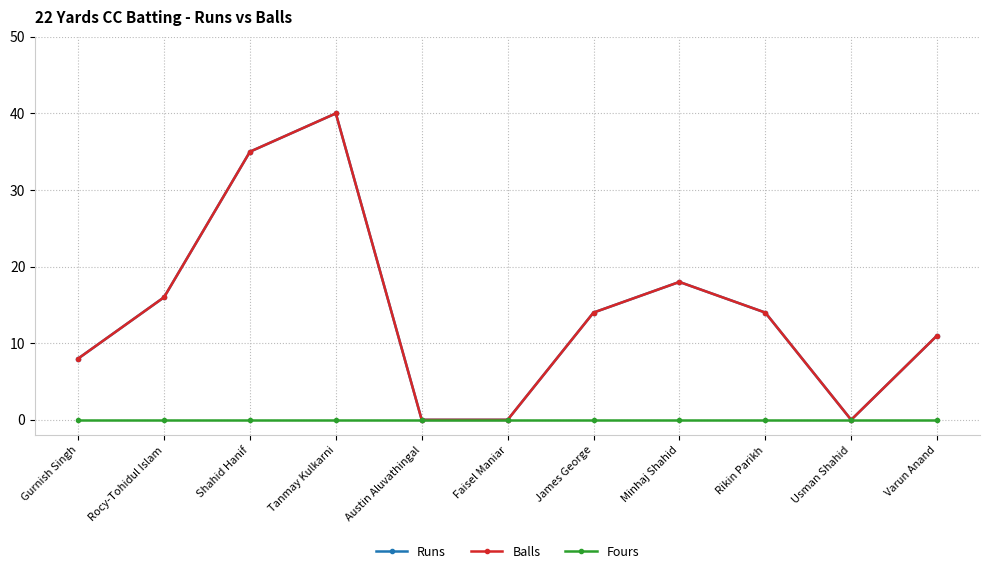

The value of Balls at Gurnish Singh is 4. True or false?

False